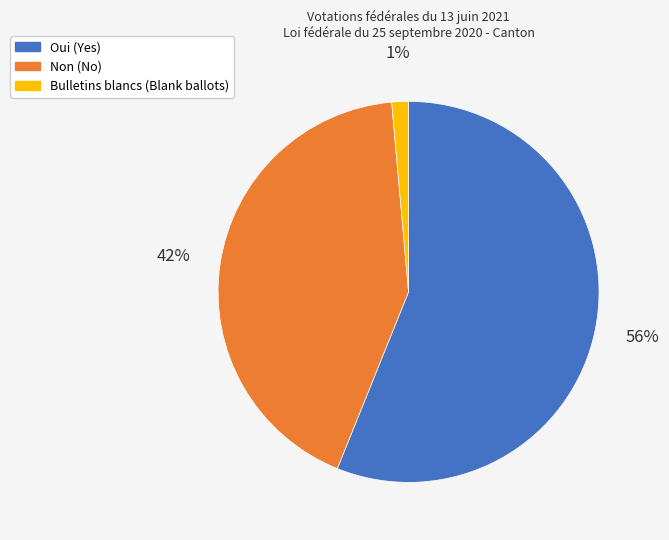

Which category accounts for the majority?

Oui